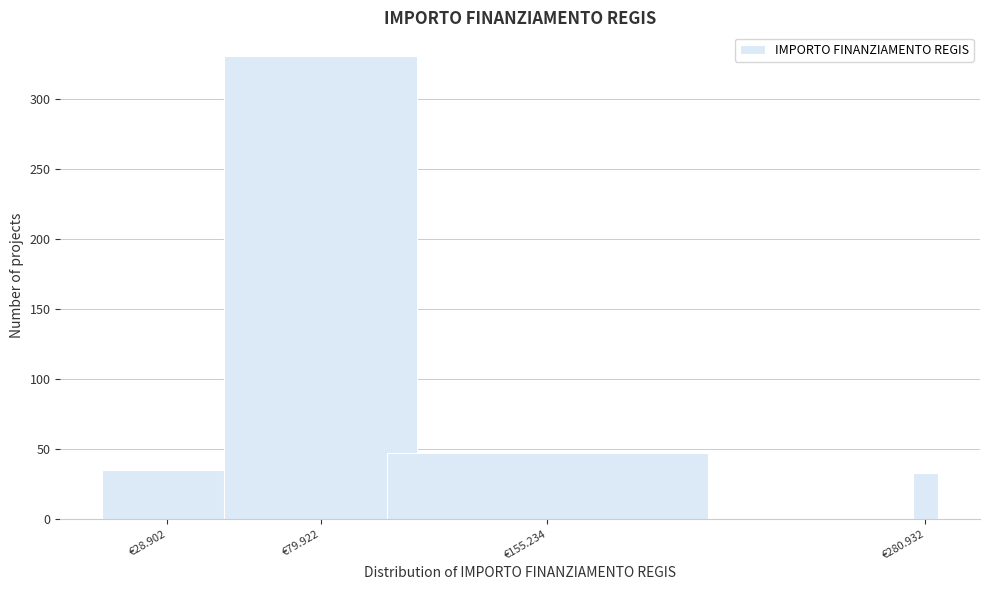

Reading right to left, what are all the values shown in this chart?

€280.932=33	€155.234=47	€79.922=331	€28.902=35